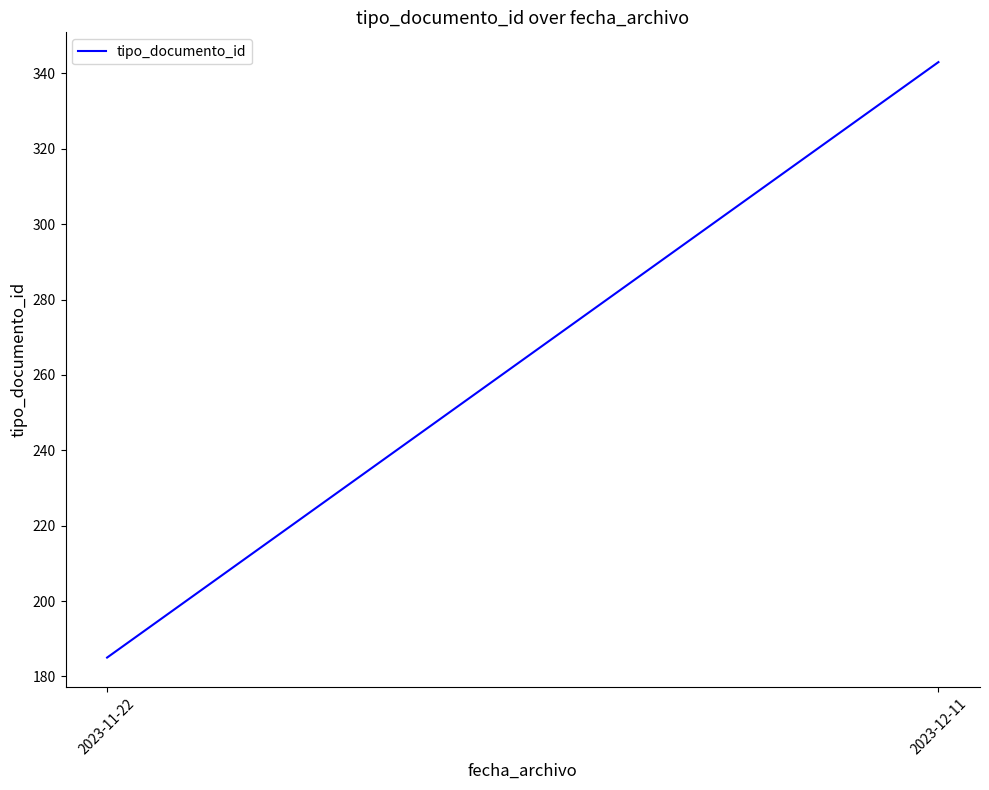

At which category does the chart reach its peak across all series?

2023-12-11